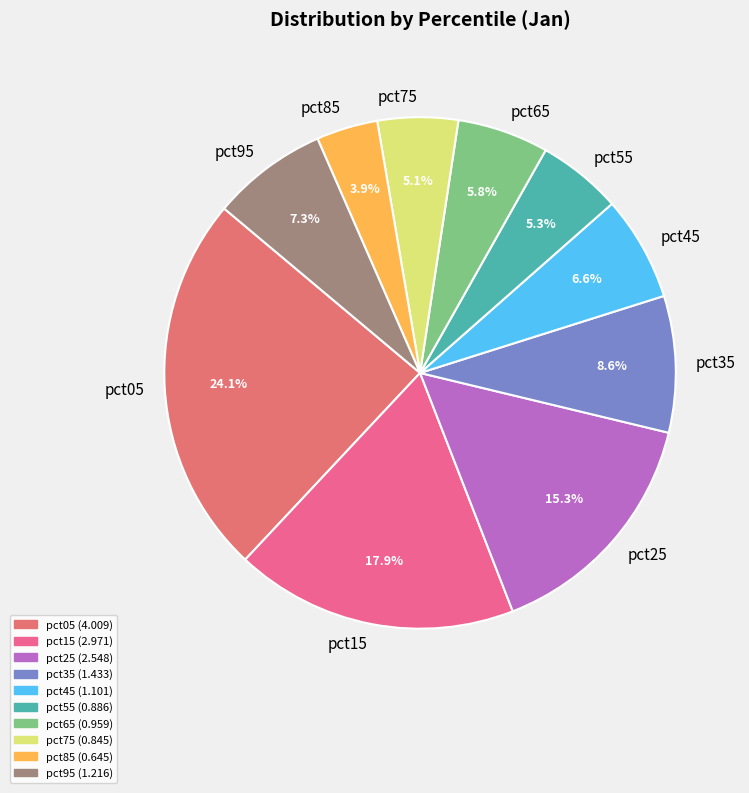

What is the smallest slice in the pie chart?

pct85